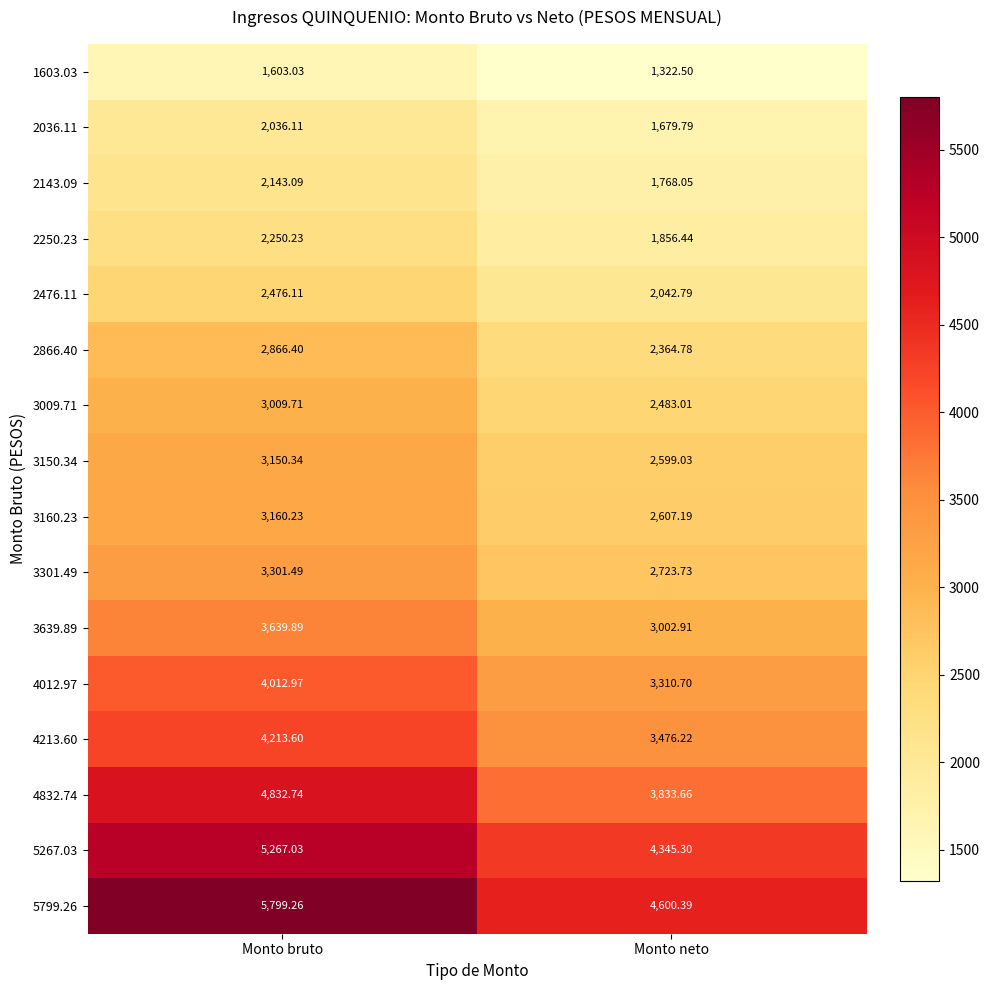

Which series has the largest range (max minus min)?

5799.26